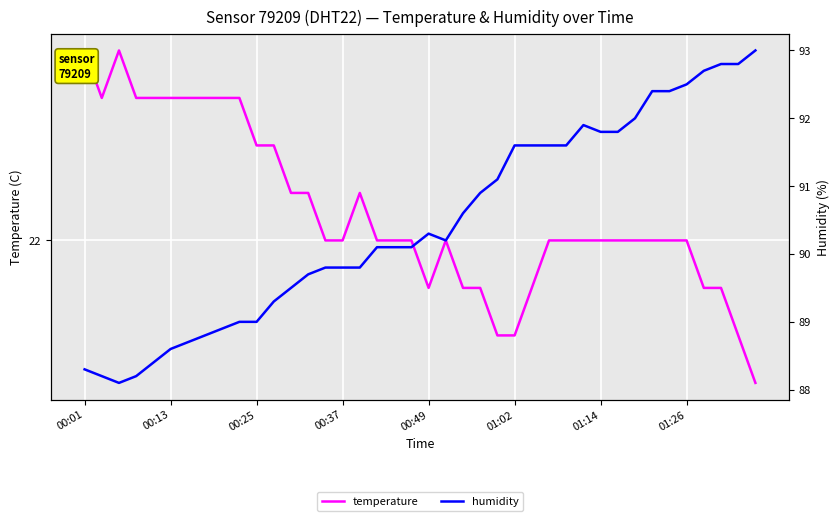

What is the difference between the maximum and minimum values in the temperature series?

0.7